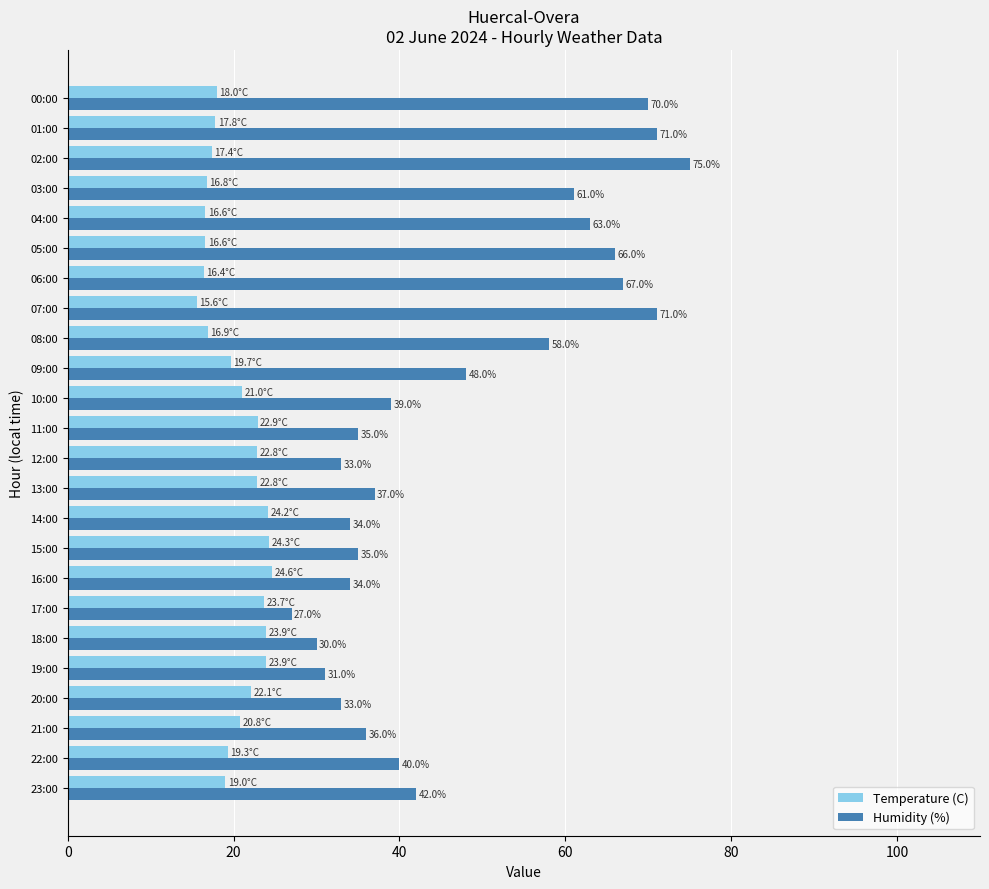

What is the greatest value displayed?

75.0